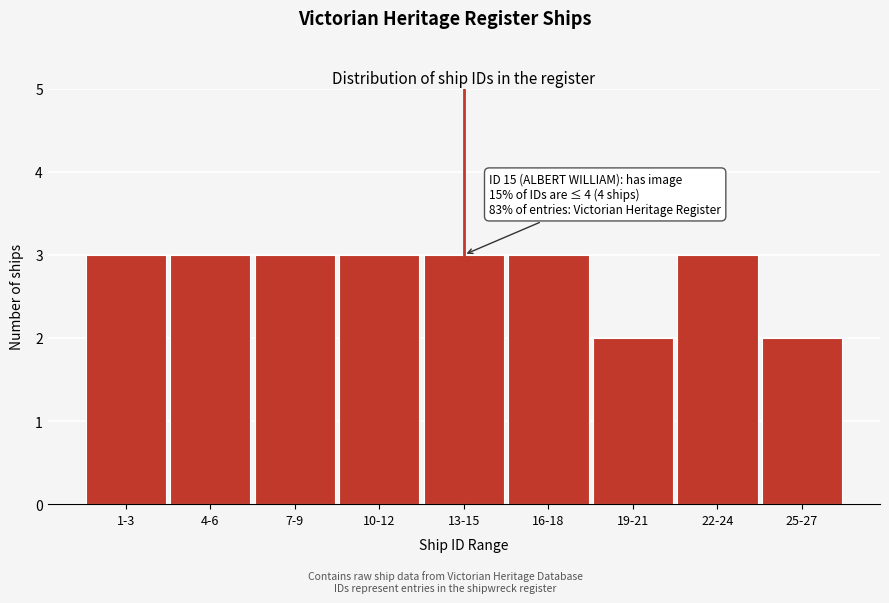

Reading left to right, extract all data points from this chart.

1-3=3	4-6=3	7-9=3	10-12=3	13-15=3	16-18=3	19-21=2	22-24=3	25-27=2